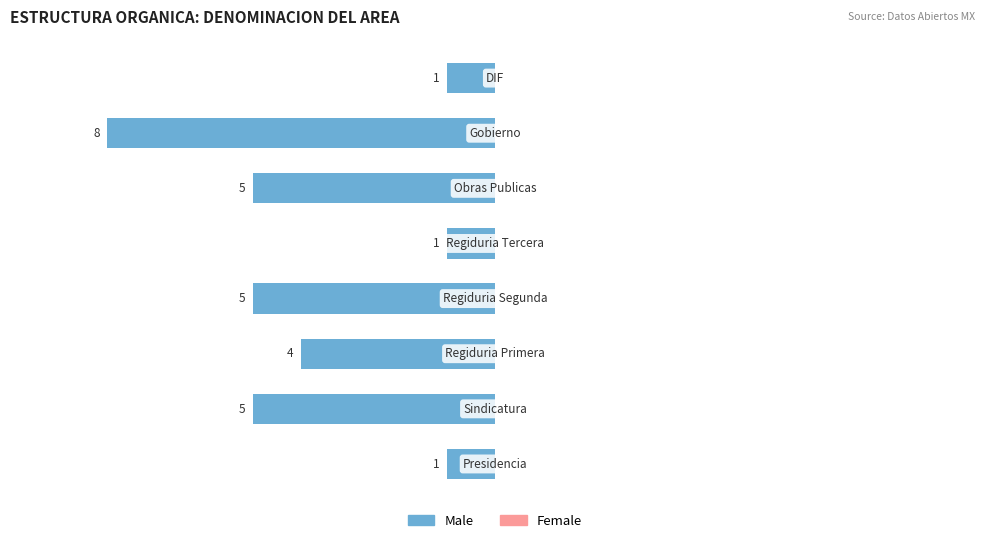

How many bars are there in total?

8